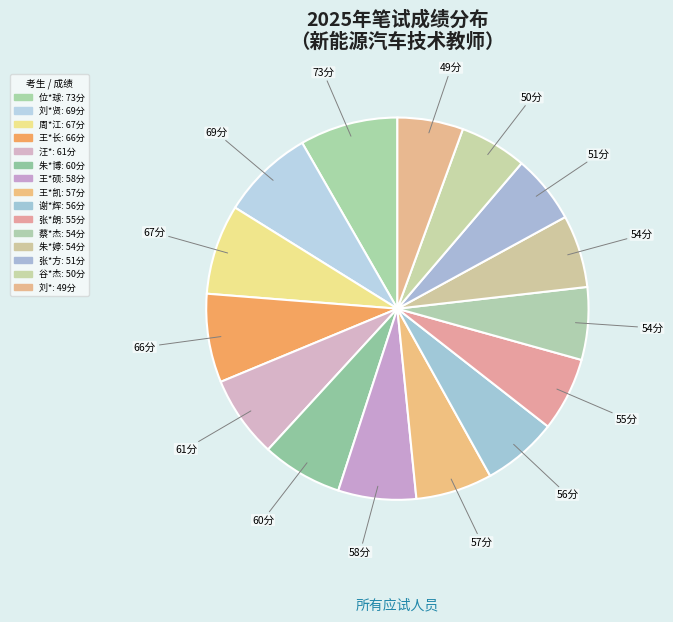

How many segments does this pie chart have?

15